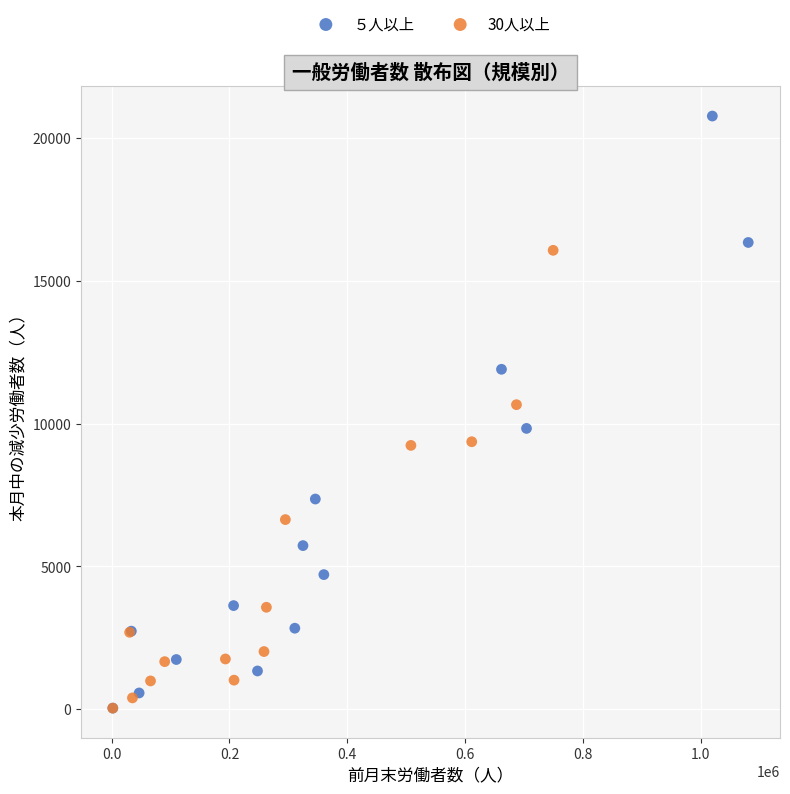

Which series contains the highest Y value?

５人以上